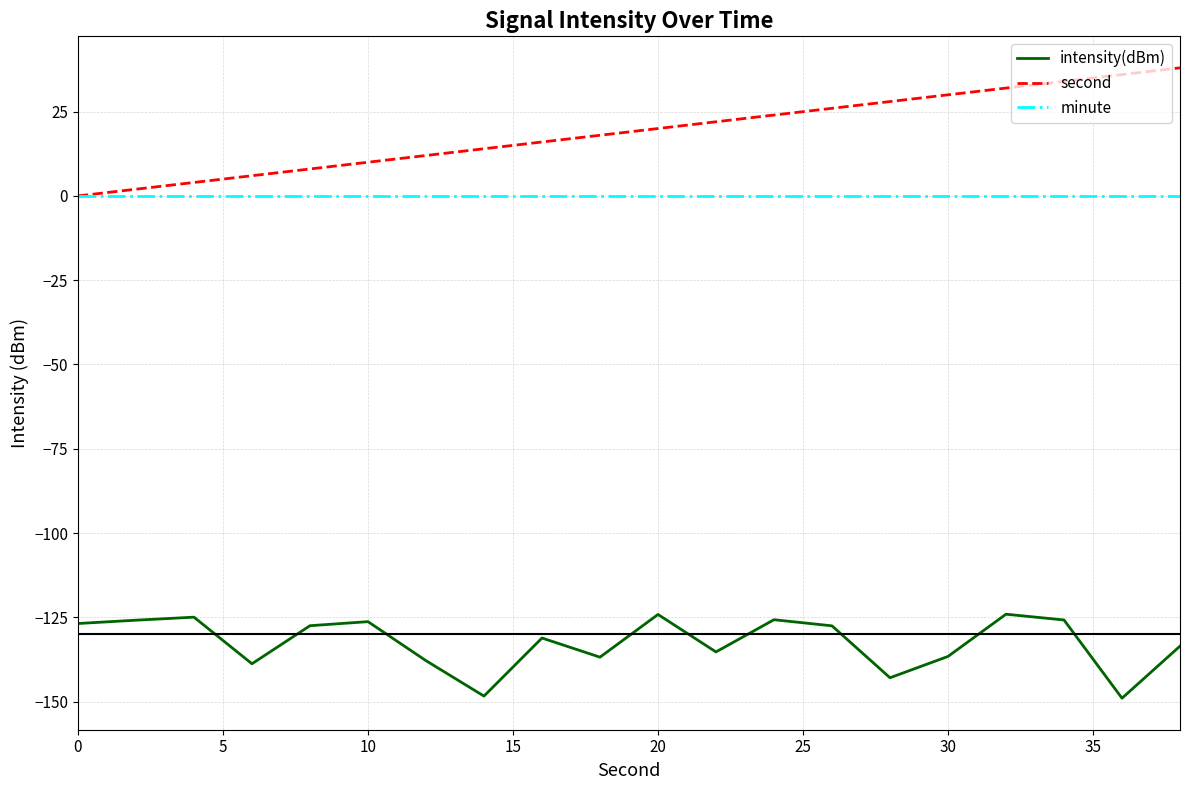

How many categories are shown in the chart?

20